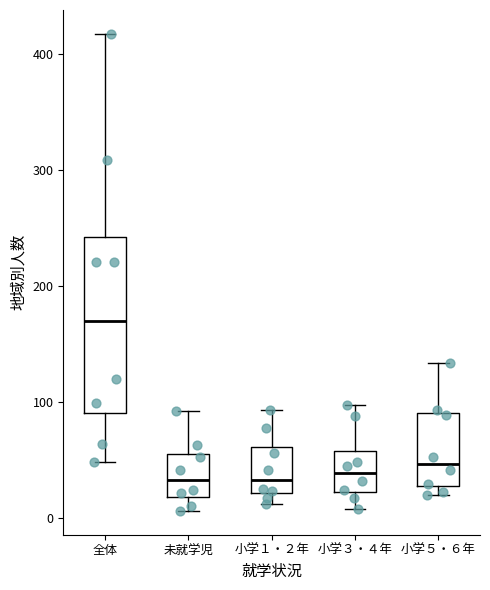

Where is the lower edge of the box for 未就学児 on the y-axis? The values are not printed on the chart, so give them approximately, as read against the axis.

20